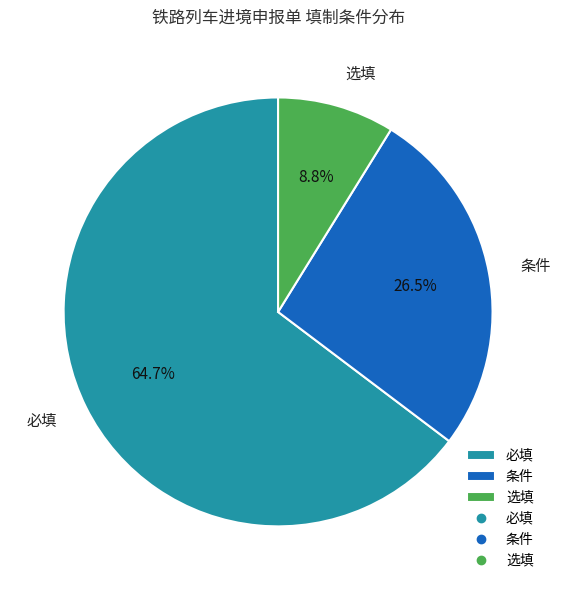

What is the ratio of the value at 条件 to the value at 必填?

0.4